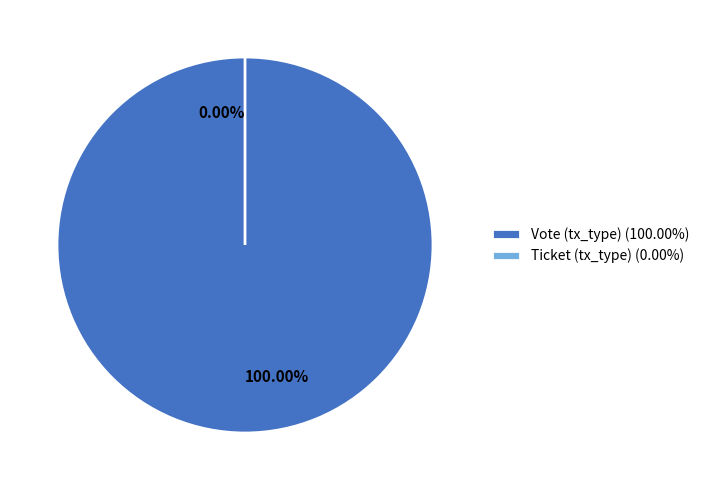

Combined, what portion of the pie is Vote (tx_type) and Ticket (tx_type)?

100.0%